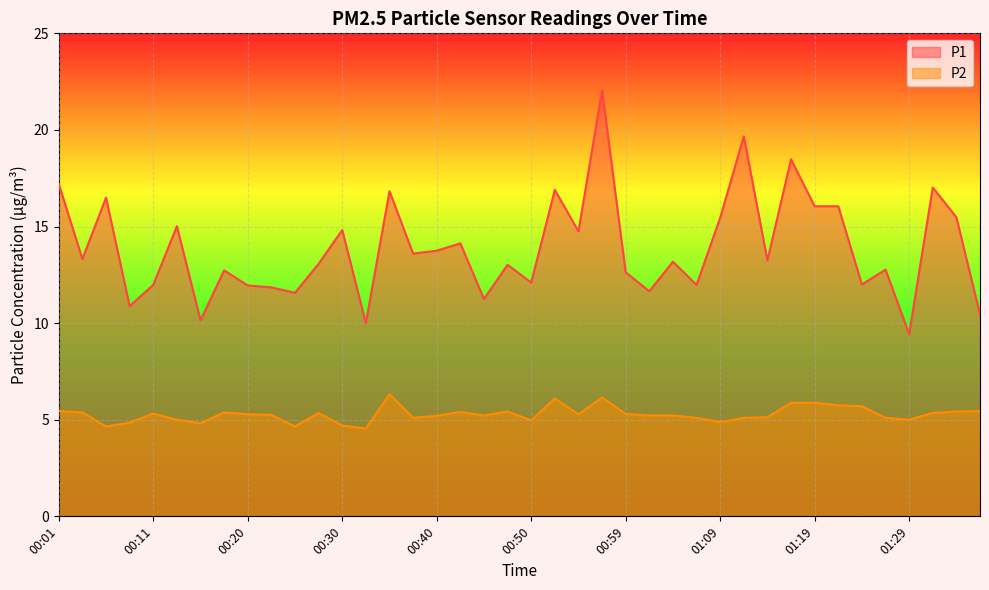

What is the greatest value displayed?

22.1